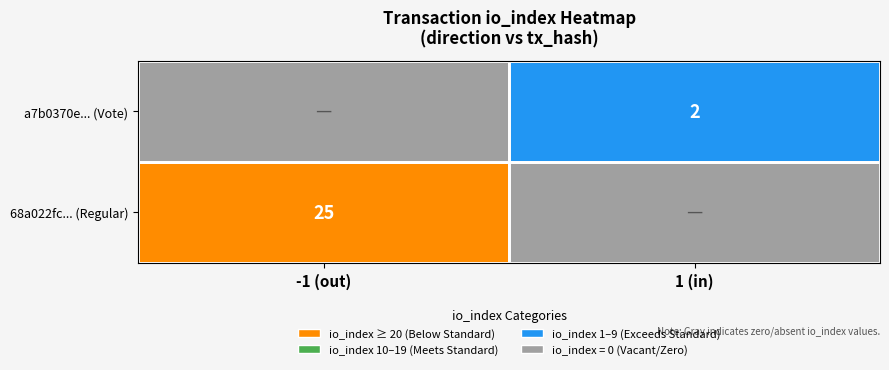

The value of 68a022fc... (Regular) at -1 (out) is 44. True or false?

False